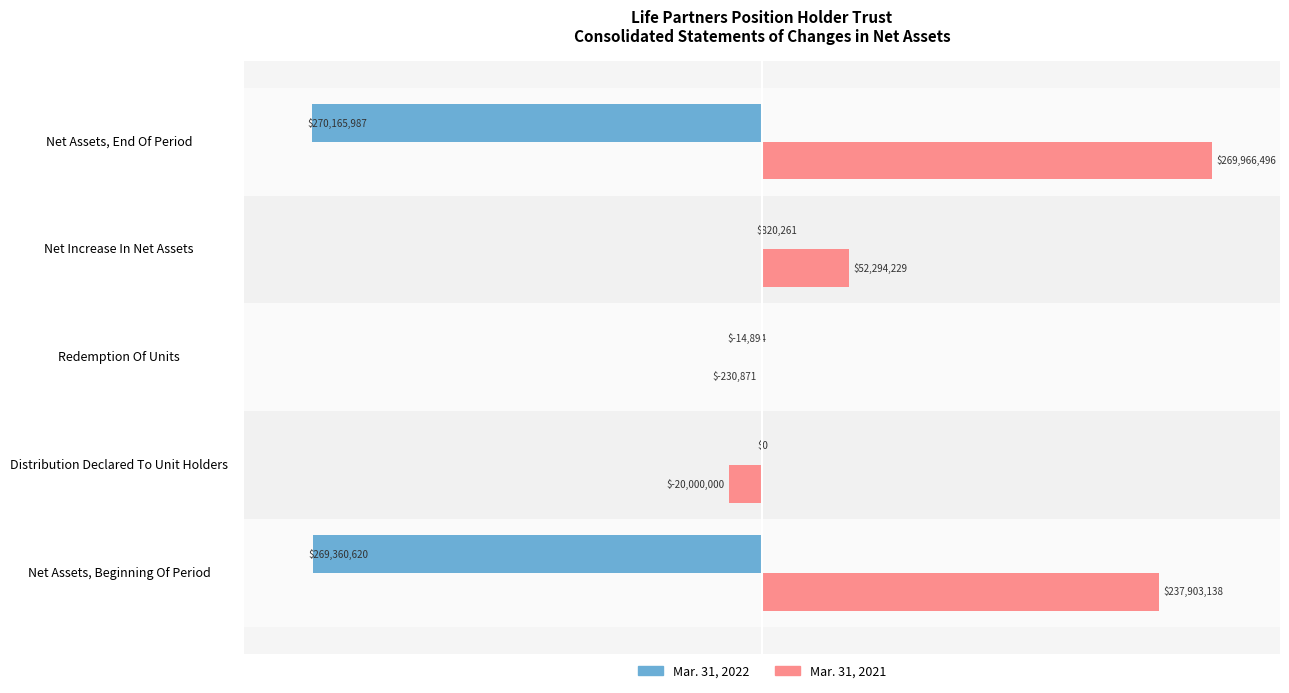

What are all the series names shown in the legend?

Mar. 31, 2022, Mar. 31, 2021